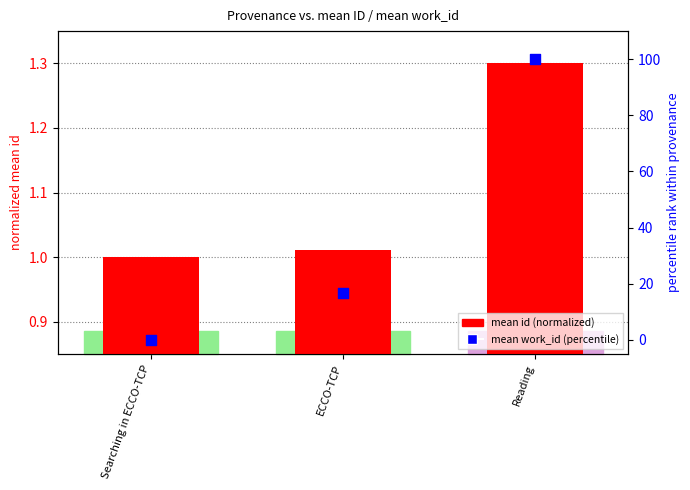

At how many categories does at least one series exceed 25?

1